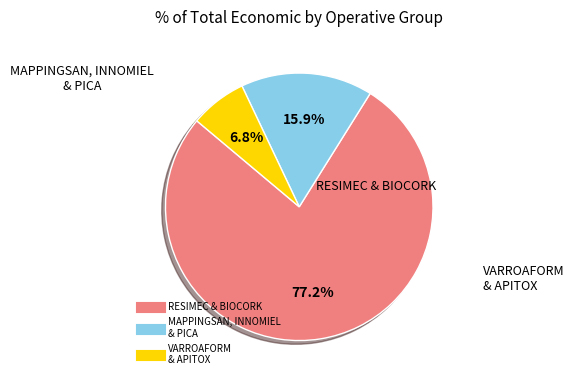

To the nearest percent, what is the difference between the largest and smallest slice percentages?

70%